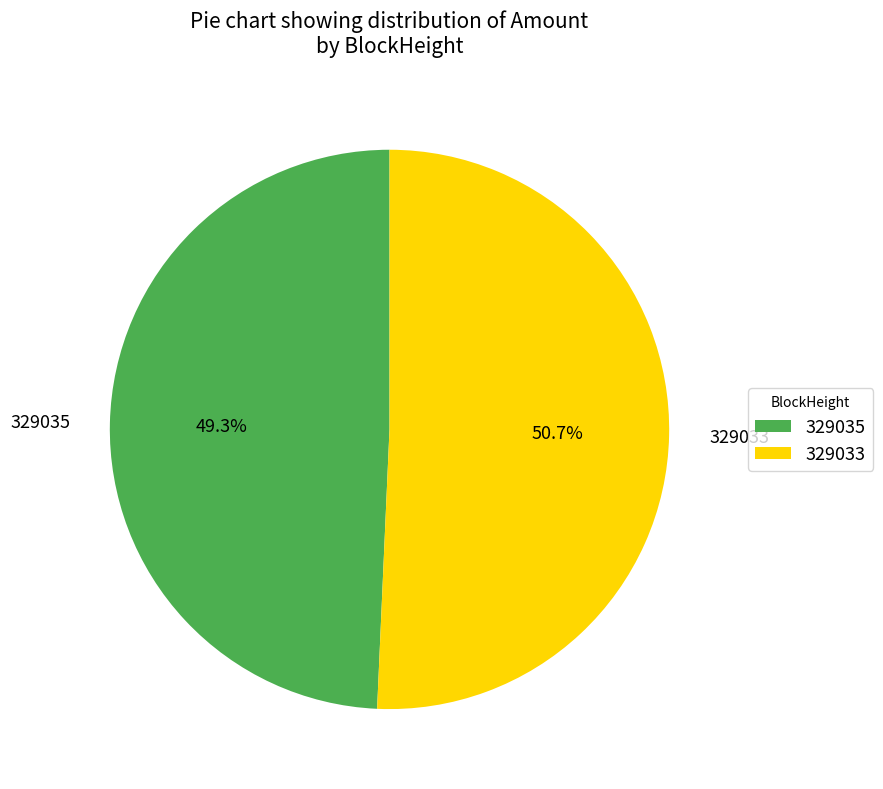

Is there any slice that represents more than half of the pie?

Yes